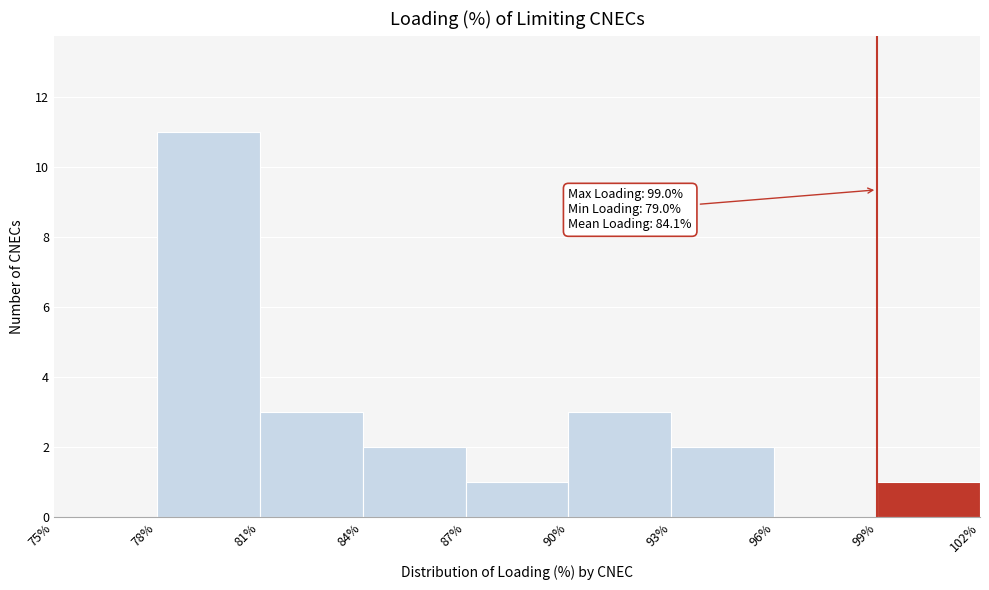

Over which range of the x-axis is the bar tallest?

78% to 81%